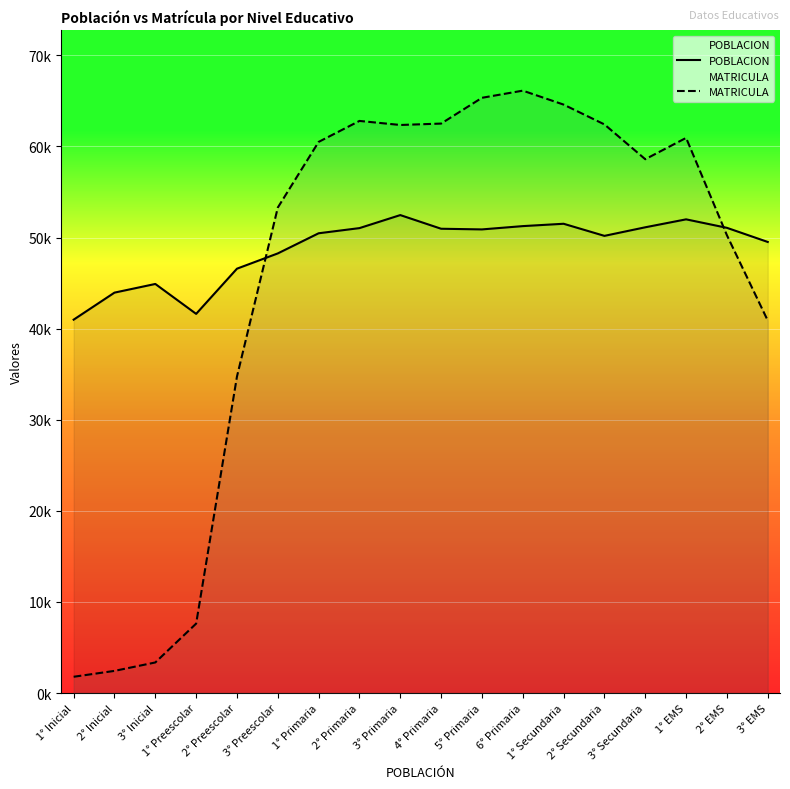

At 3° EMS, list the series in order from largest to smallest.

POBLACION, MATRICULA